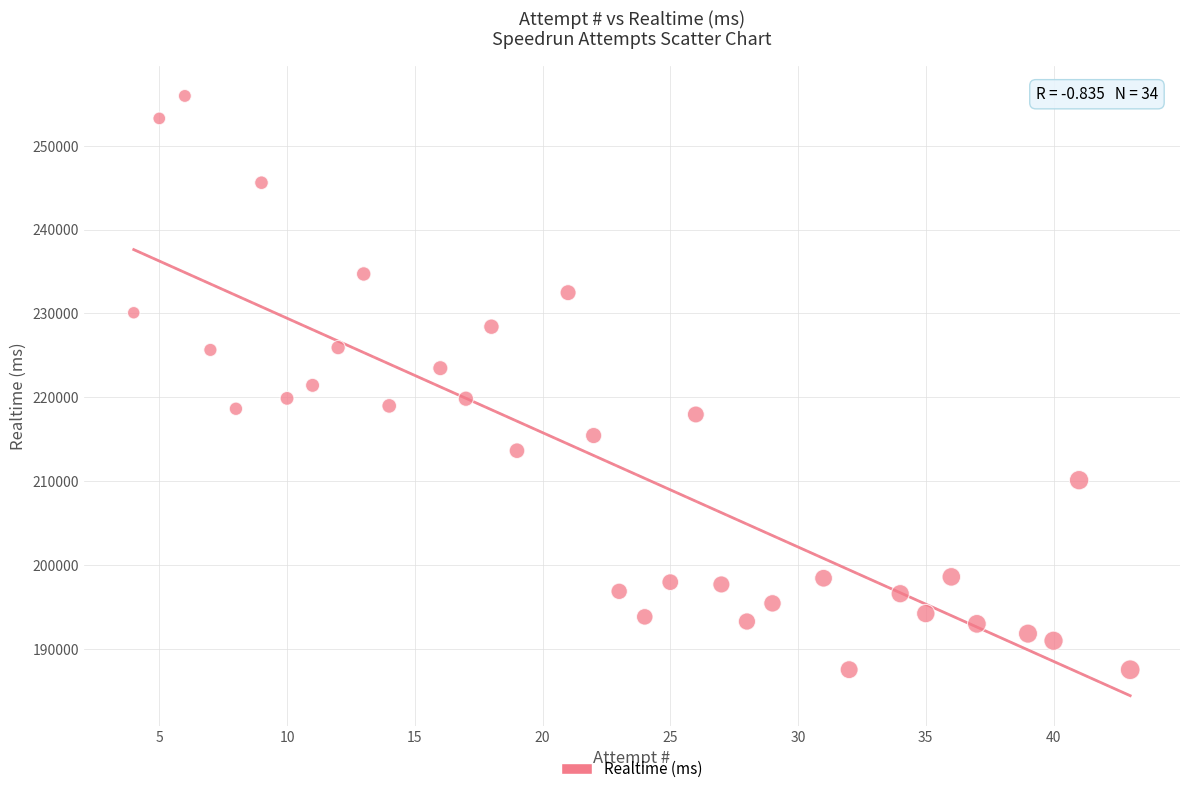

What is the range of X values (max minus min)?

39